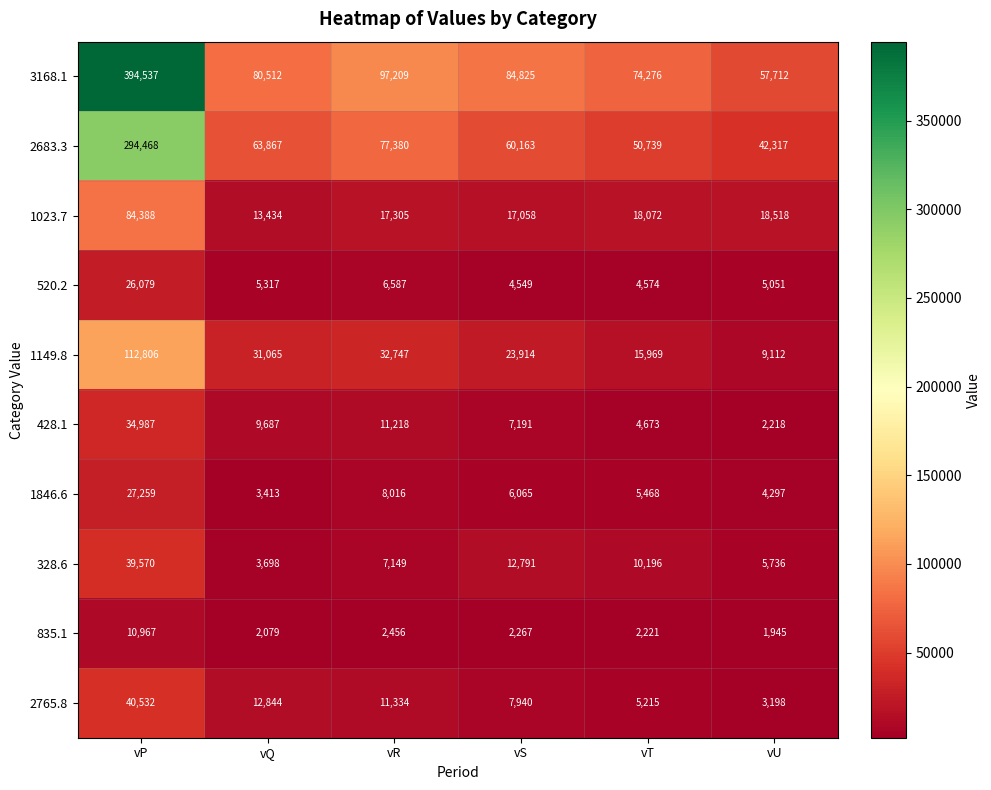

What is the smallest value displayed?

1945